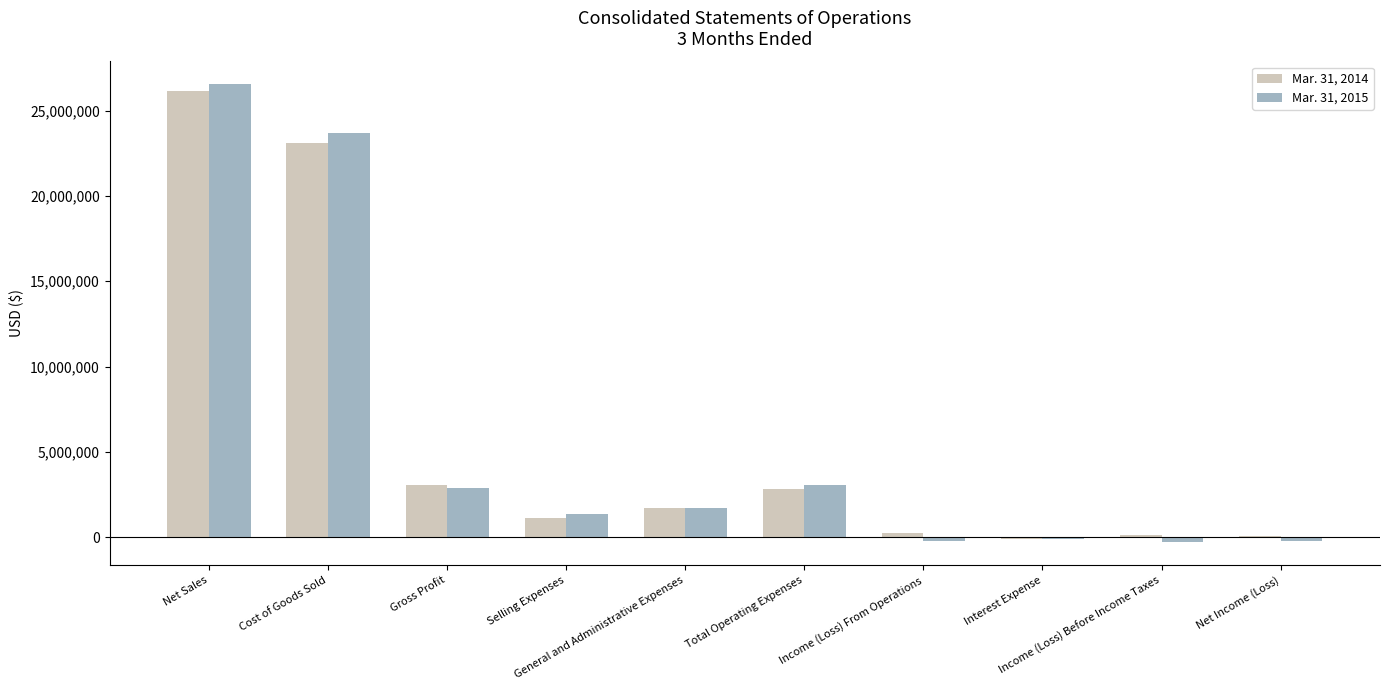

At which category is the sum across all series the highest?

Net Sales